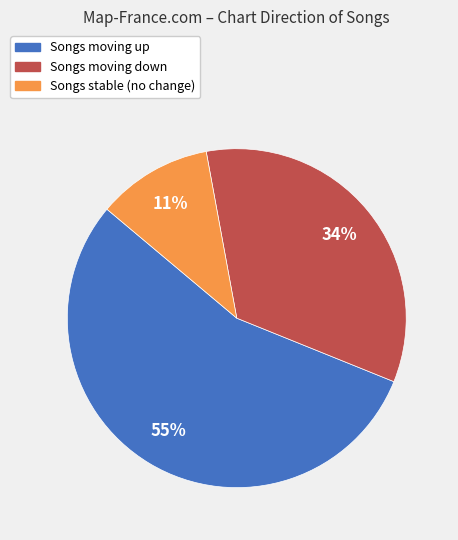

To the nearest percent, what is the difference between the largest and smallest slice percentages?

44%